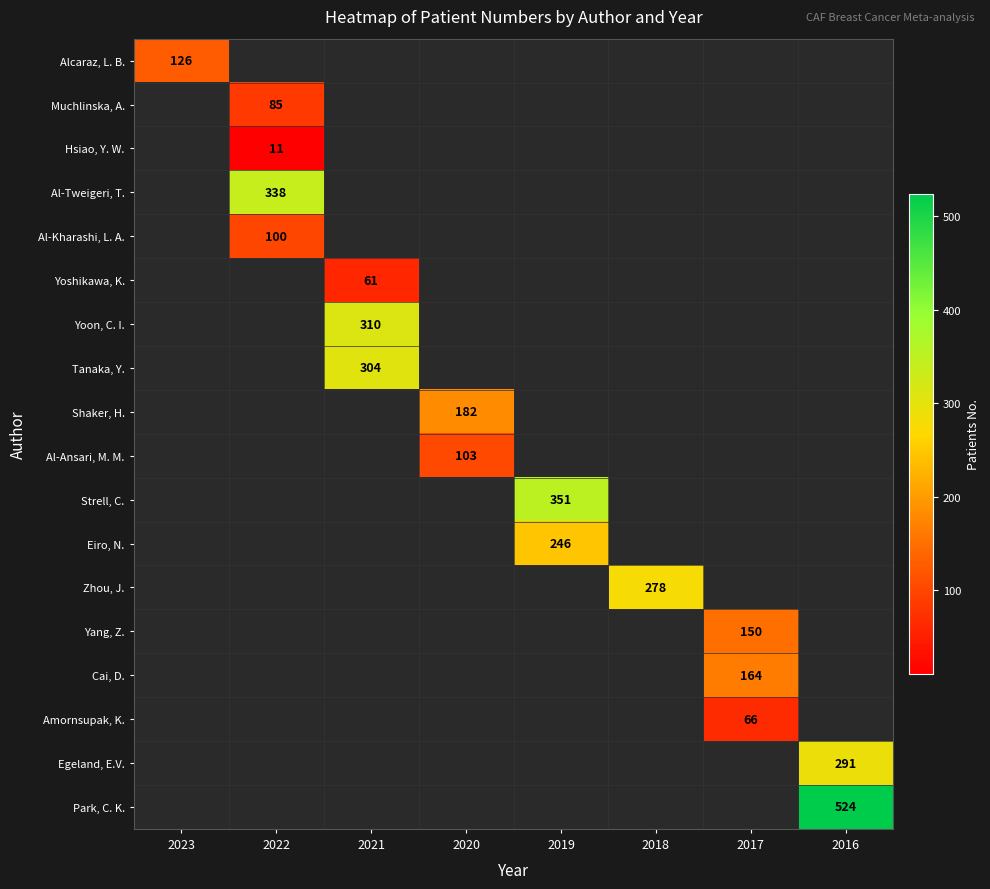

True or false: Al-Tweigeri, T. has a value of 338 at 2022.

True